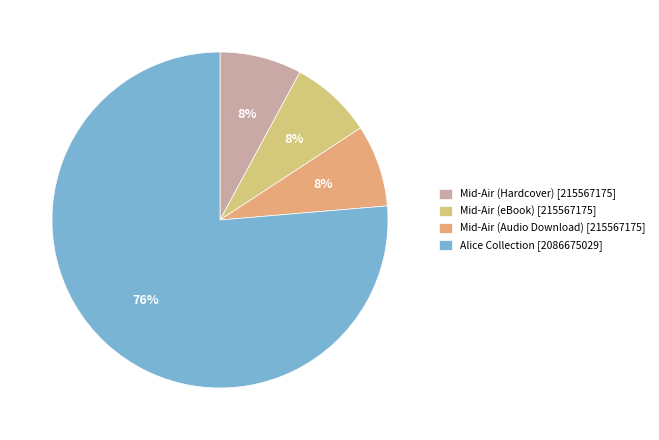

True or false: Mid-Air (eBook) accounts for 8% of the total.

True